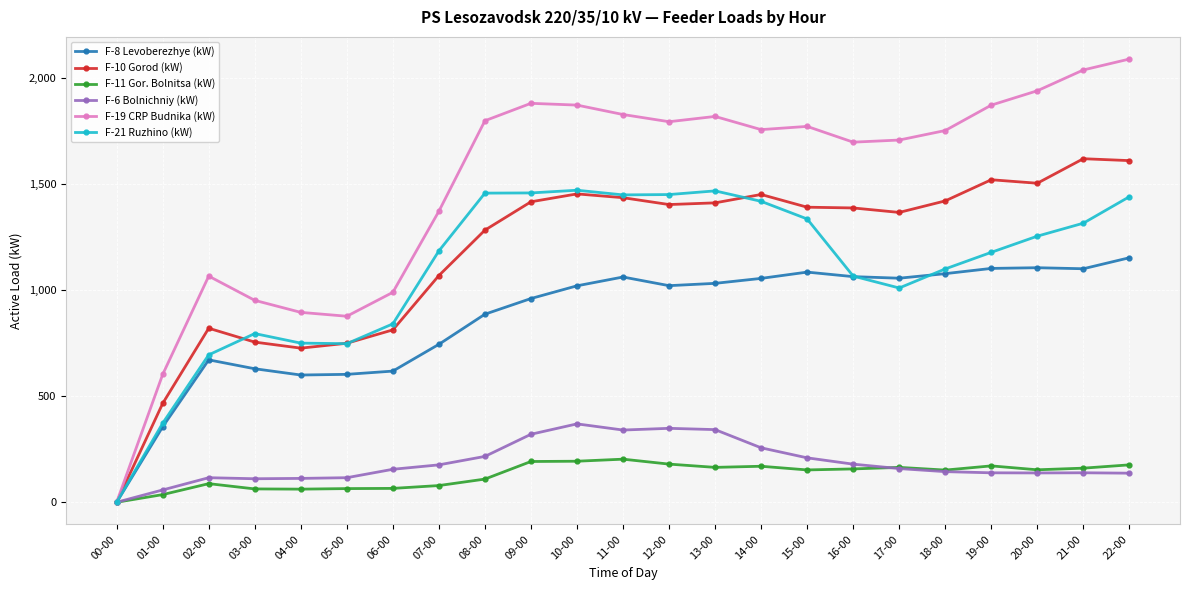

True or false: F-11 Gor. Bolnitsa (kW) has a value of 78.8 at 07-00.

True